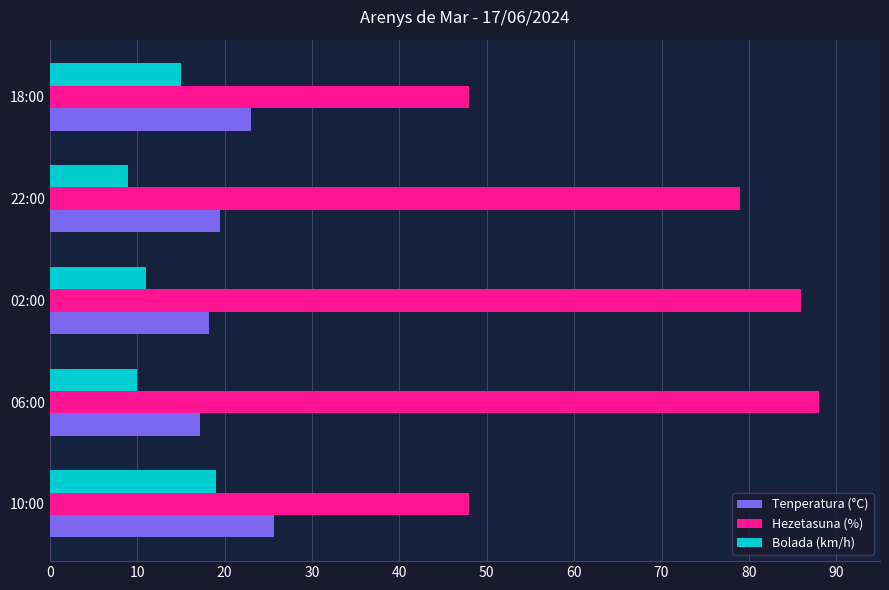

How many data points in Bolada (km/h) are less than 11?

2